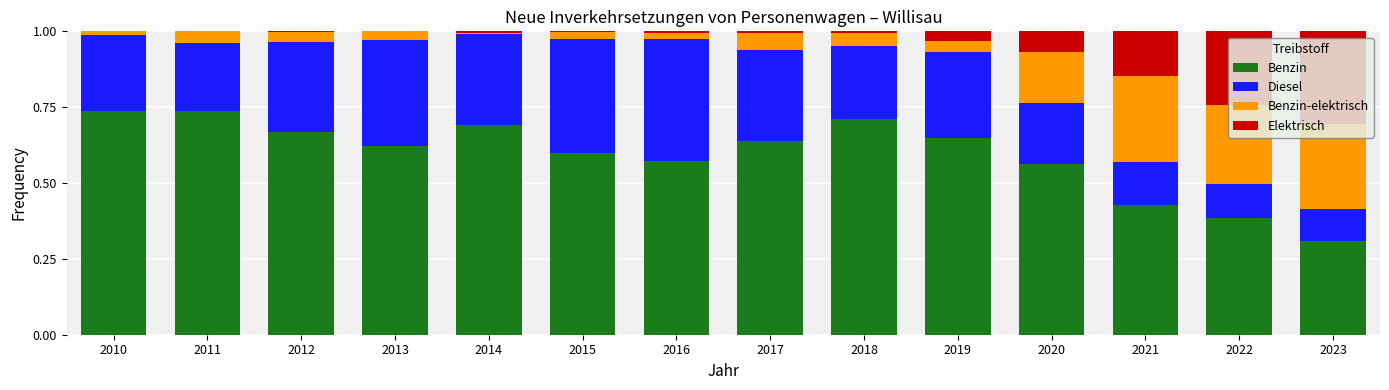

What is the sum of all Benzin values?

8.3